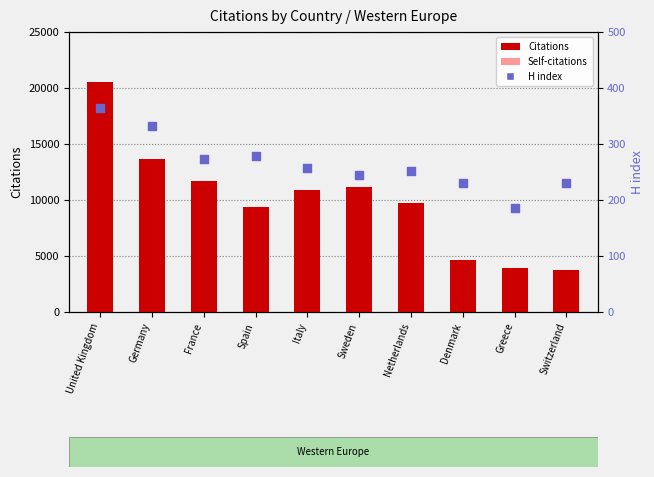

What is the total value across all series at Germany?

15999